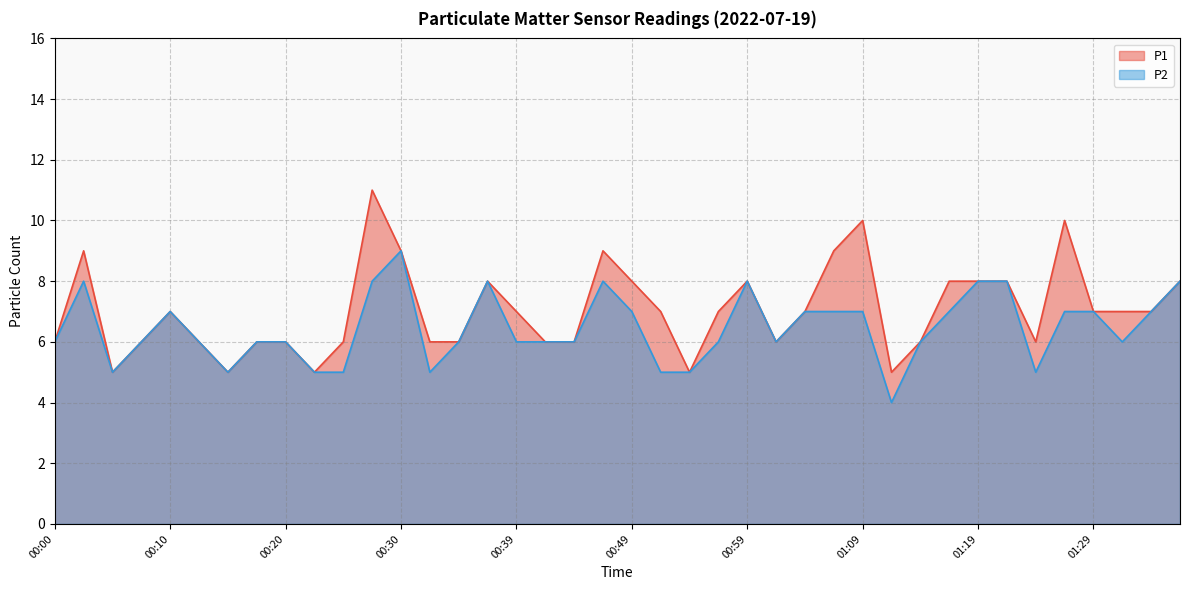

What value does the P1 series have at 01:29?

7